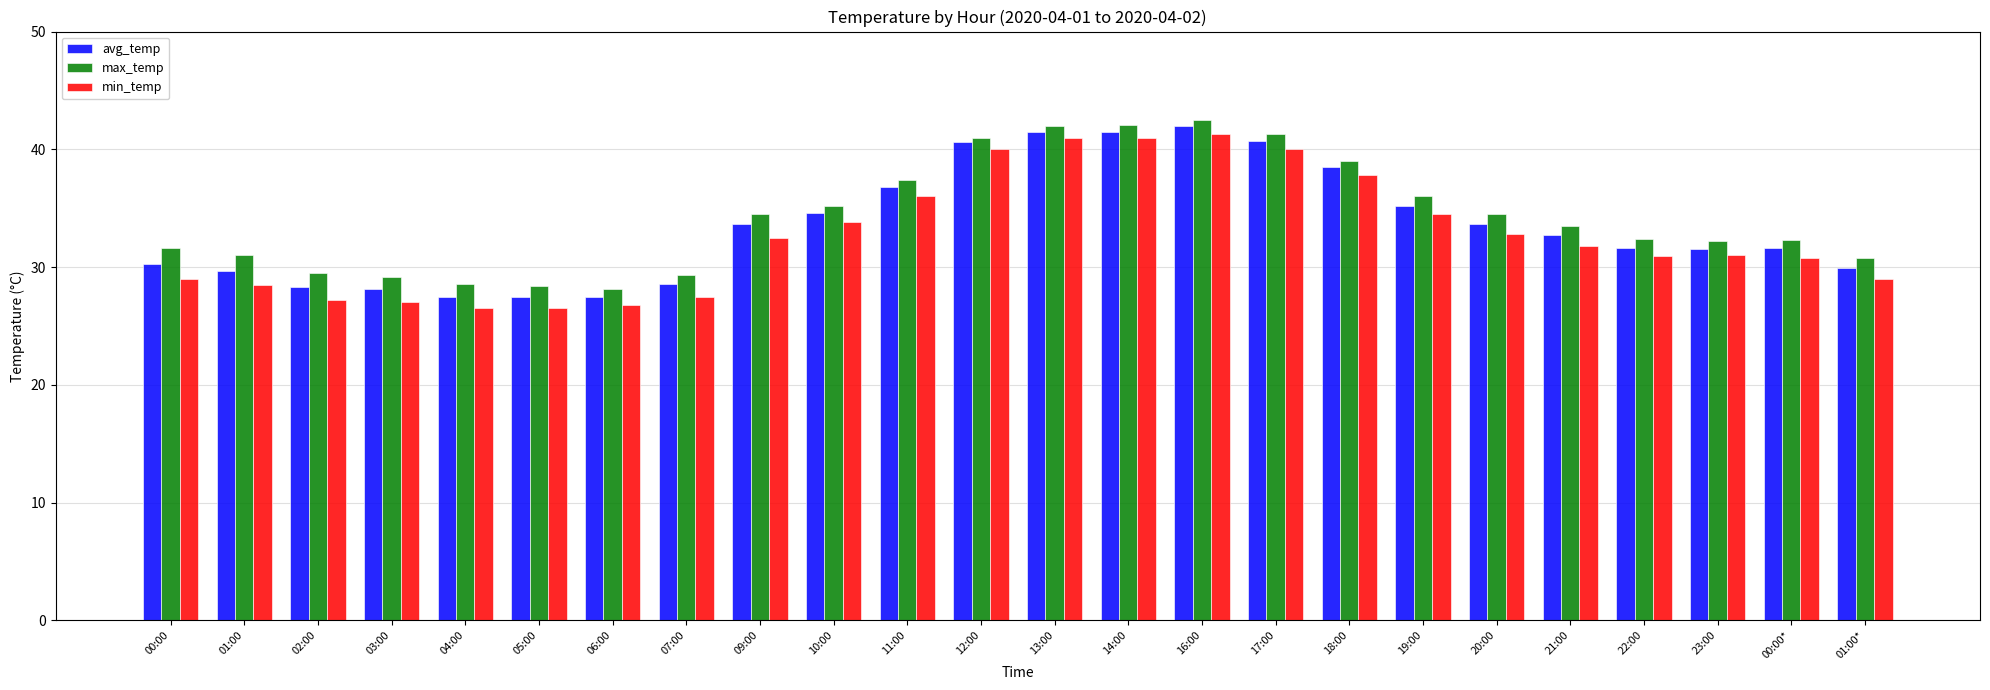

Which series has the widest spread of values?

min_temp